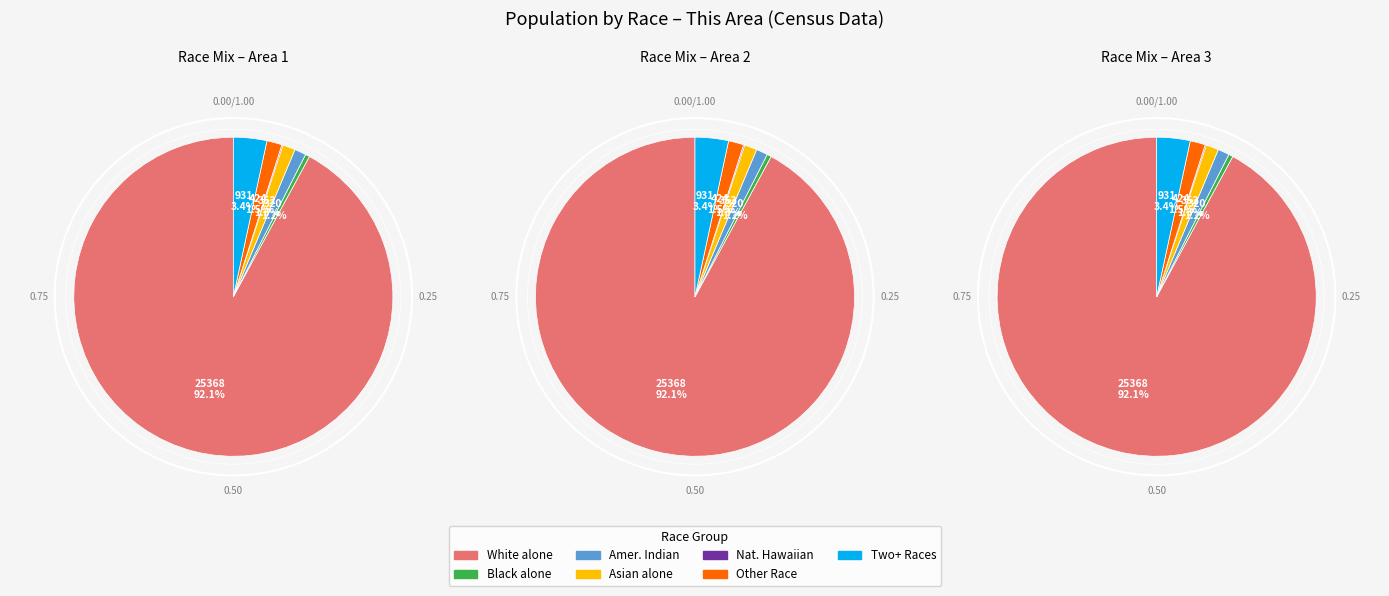

Which category has the biggest portion of the pie?

White alone